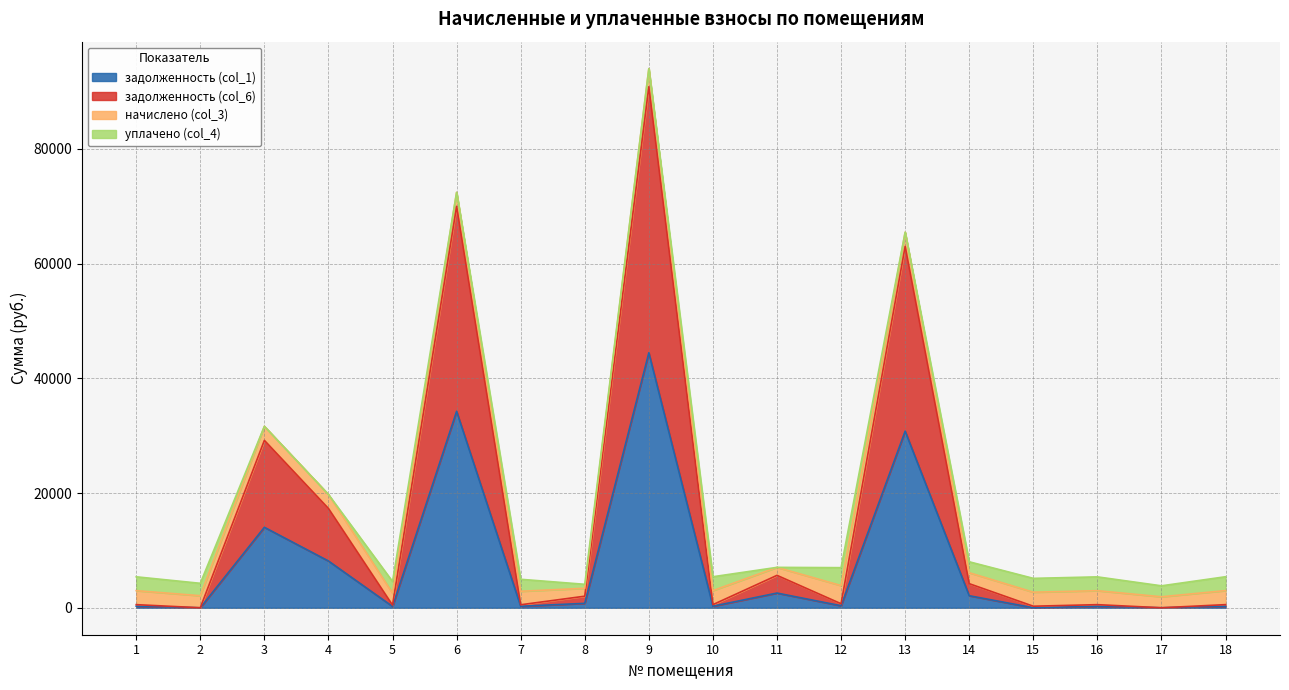

What is the difference between the задолженность (col_1) values at 10 and 12?

79.5